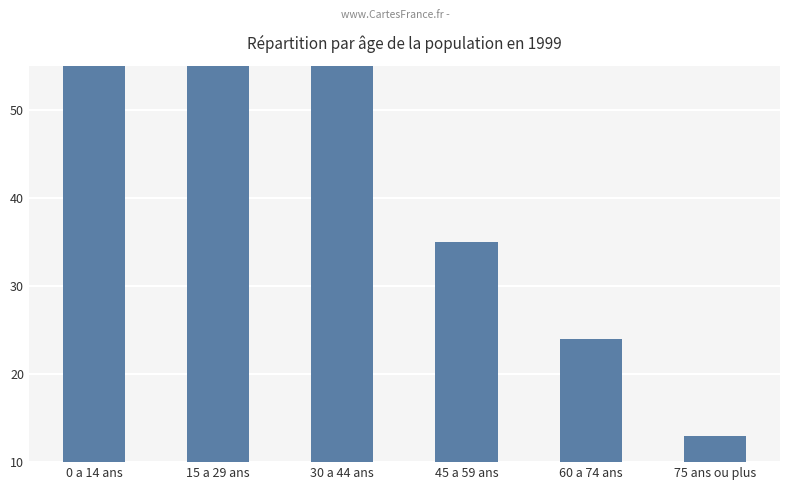

Reading left to right, transcribe all the data shown in this chart.

163	141	90	35	24	13